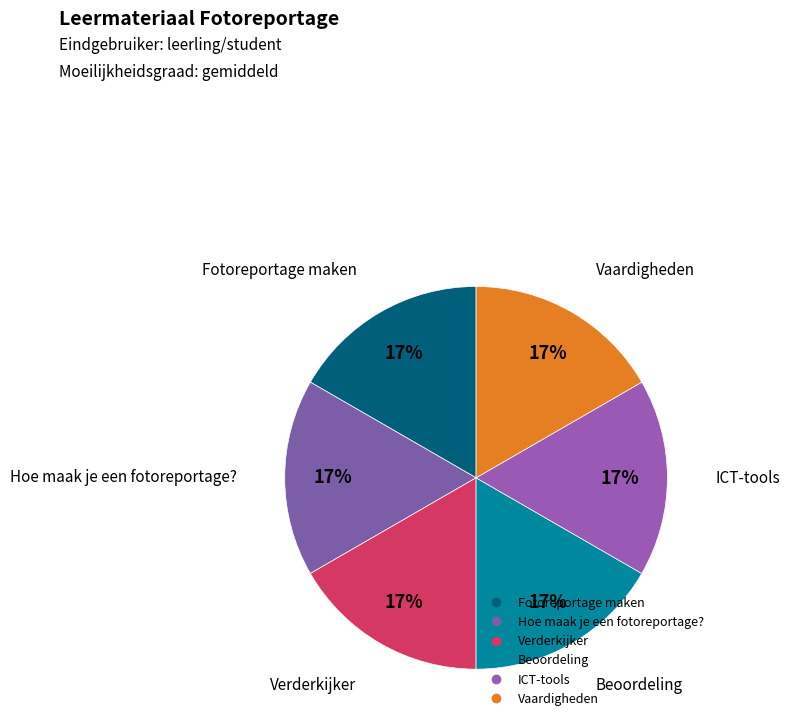

The Fotoreportage maken slice represents 28% of the pie. True or false?

False